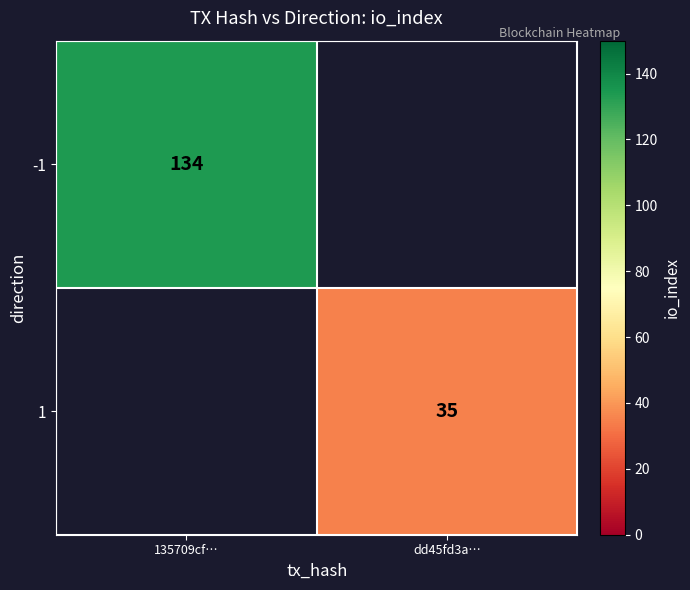

Between dd45fd3a… and 135709cf…, which is larger?

135709cf…